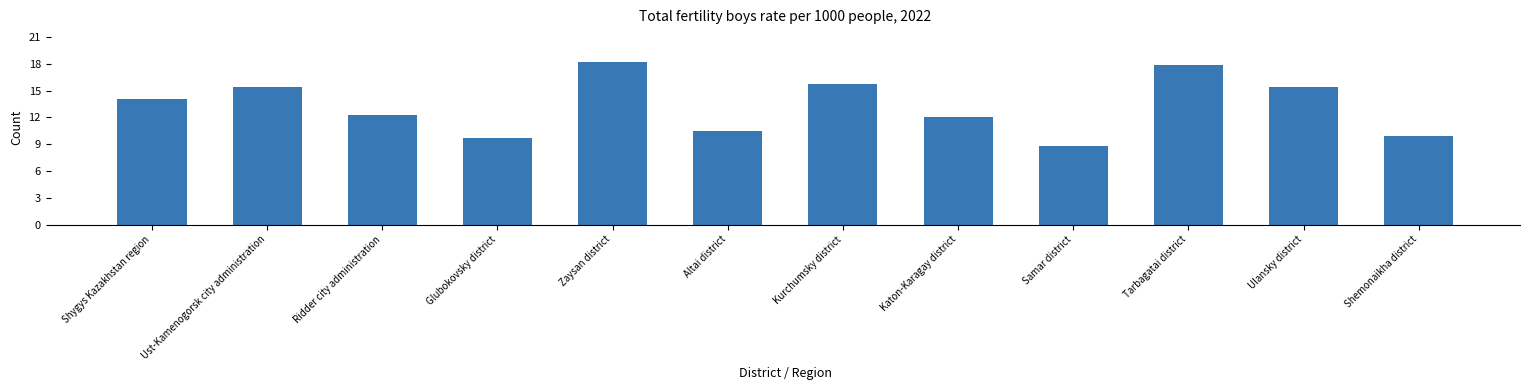

What is the difference between the values at Shygys Kazakhstan region and Zaysan district?

4.2